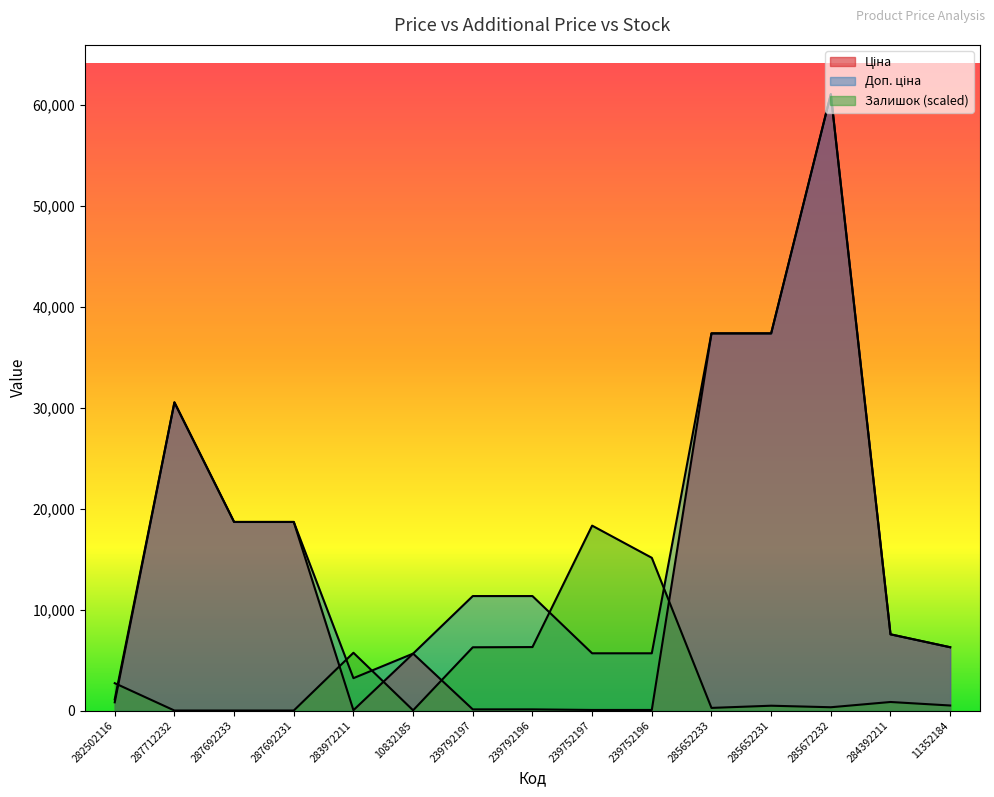

How many distinct data groups are displayed?

3